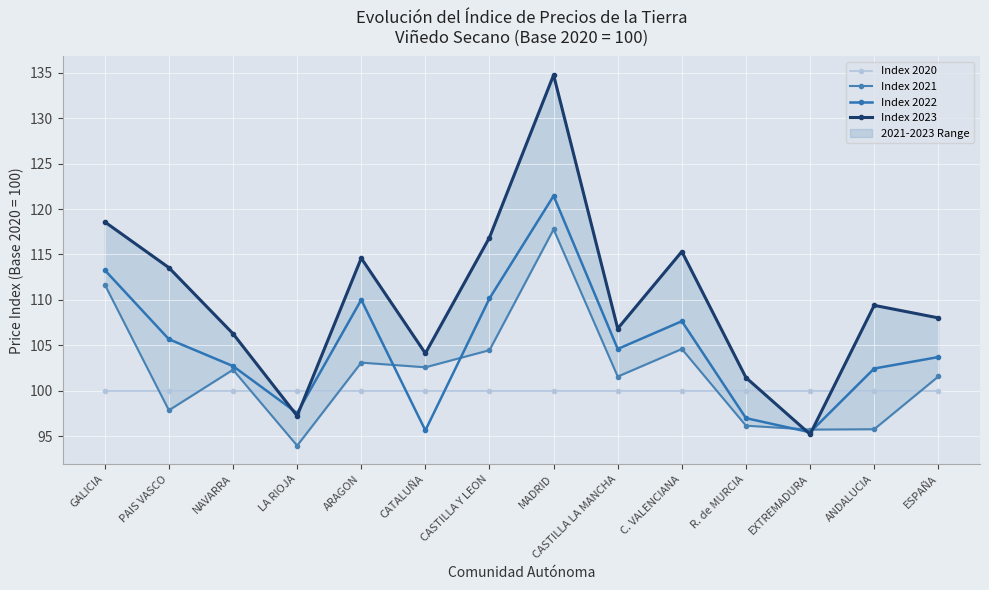

At ANDALUCIA, list the series in order from smallest to largest.

Index 2021, Index 2020, Index 2022, Index 2023